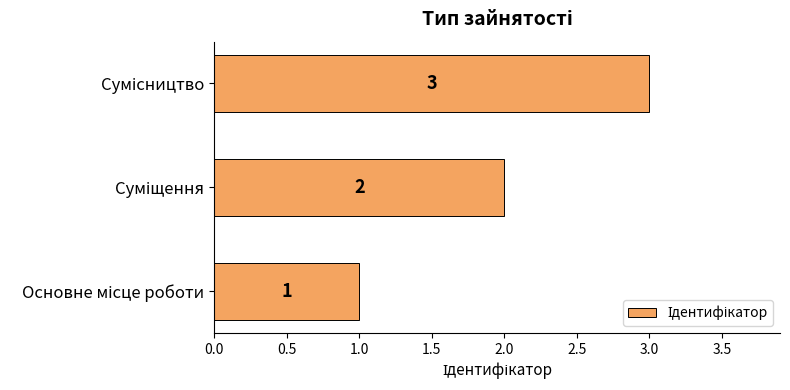

How many values are between 1 and 3?

3